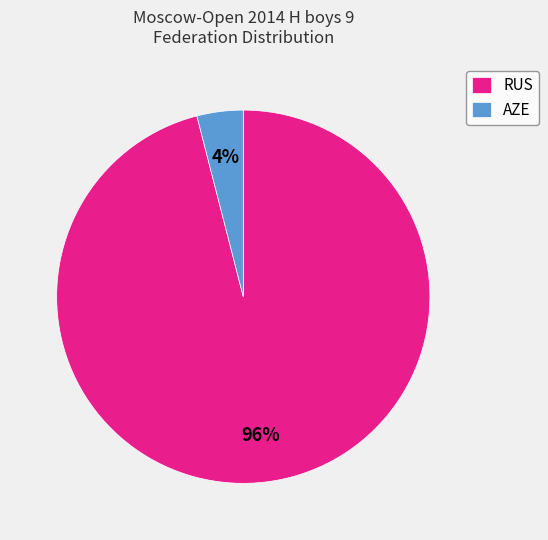

The AZE slice represents 10% of the pie. True or false?

False